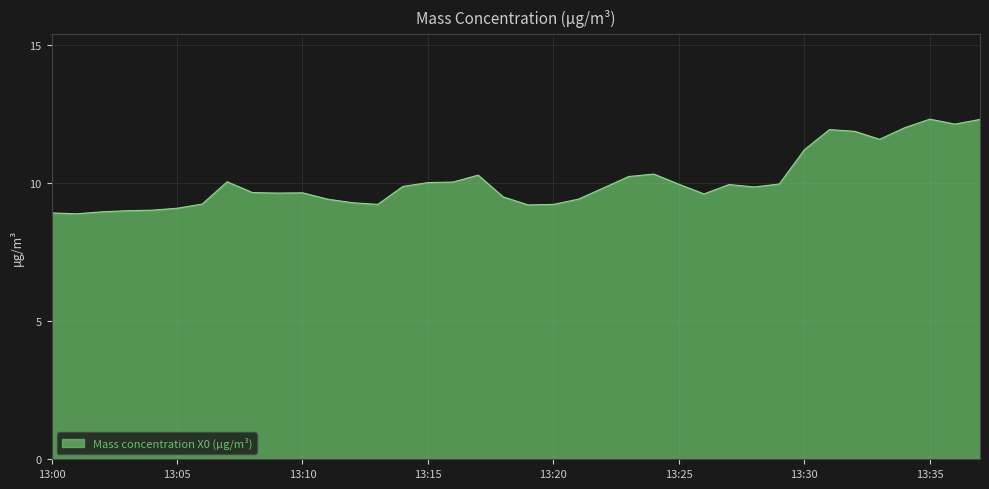

What is the difference between the maximum and minimum values?

3.4